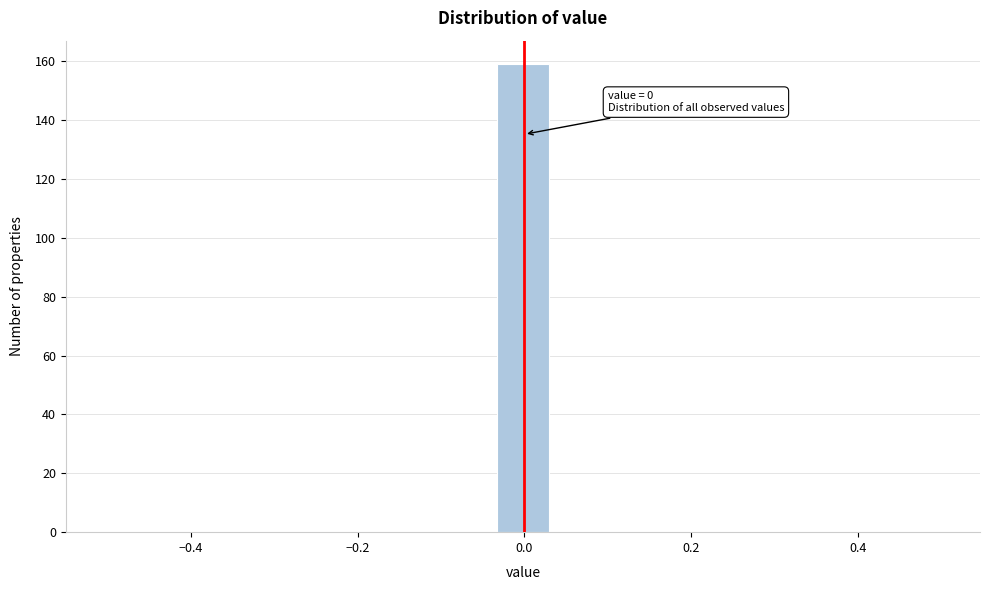

Read against the x-axis, roughly where is the centre of the tallest bar?

0.00